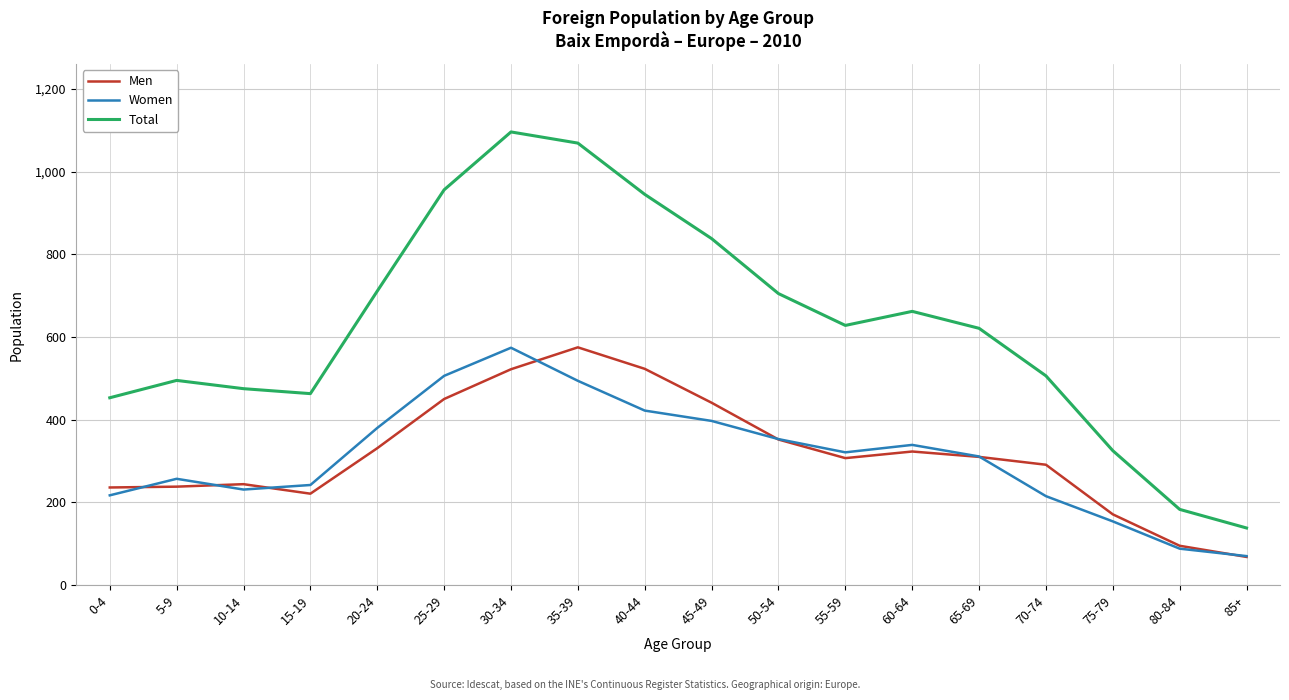

True or false: Total has a value of 666 at 35-39.

False